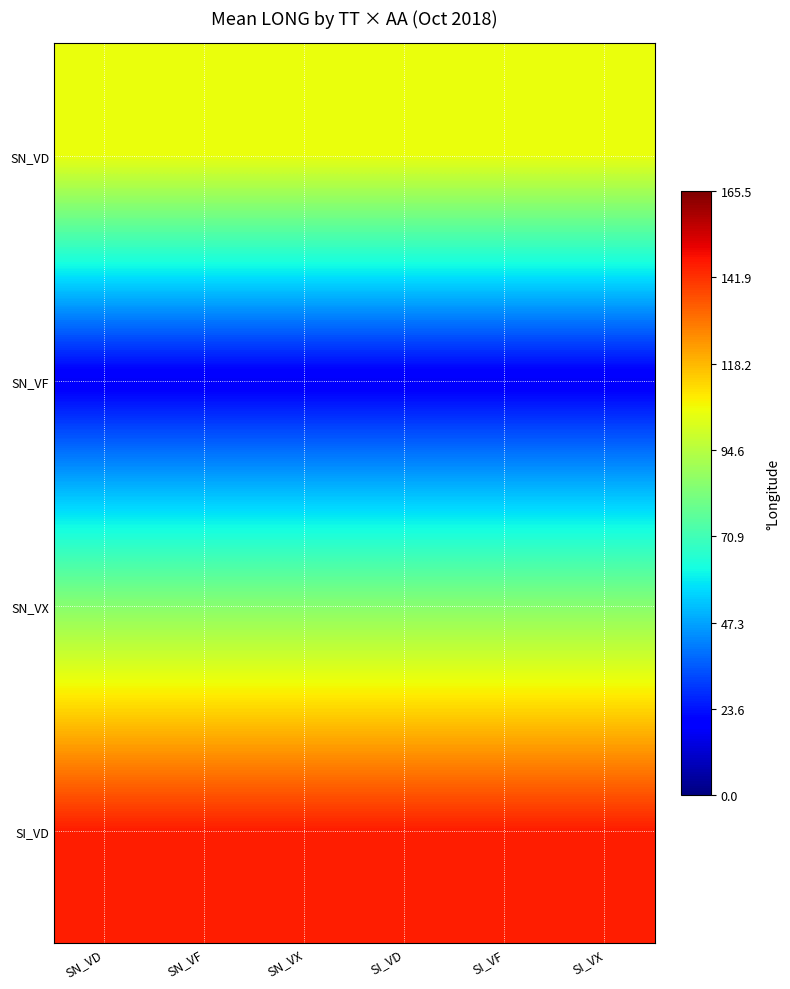

Reading left to right, what are all the values shown in this chart?

SN_VD: SN_VD=105.2	SN_VF=105.2	SN_VX=105.2	SI_VD=105.2	SI_VF=105.2	SI_VX=105.2
SN_VF: SN_VD=17.4	SN_VF=17.4	SN_VX=17.4	SI_VD=17.4	SI_VF=17.4	SI_VX=17.4
SN_VX: SN_VD=84.9	SN_VF=84.9	SN_VX=84.9	SI_VD=84.9	SI_VF=84.9	SI_VX=84.9
SI_VD: SN_VD=145.2	SN_VF=145.2	SN_VX=145.2	SI_VD=145.2	SI_VF=145.2	SI_VX=145.2